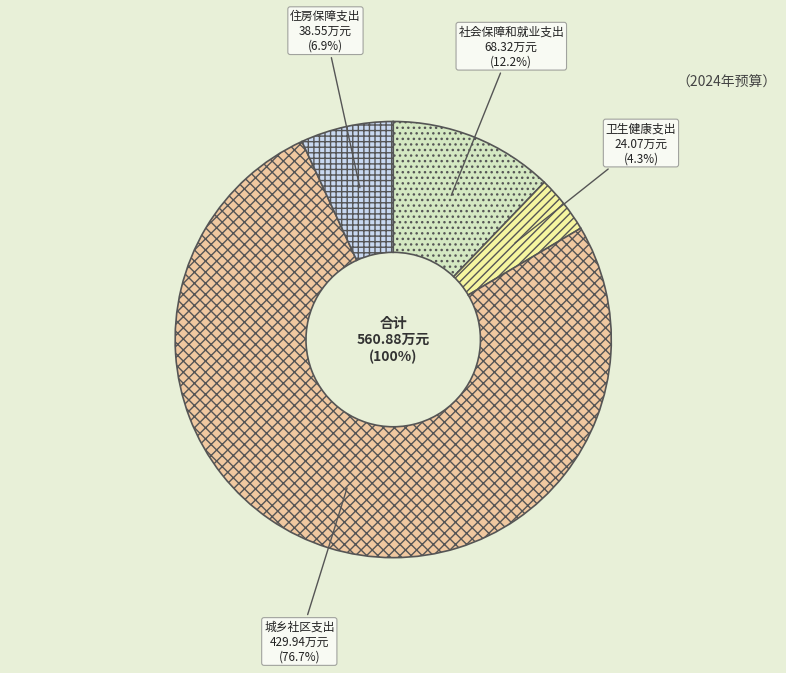

Which category accounts for the majority?

城乡社区支出